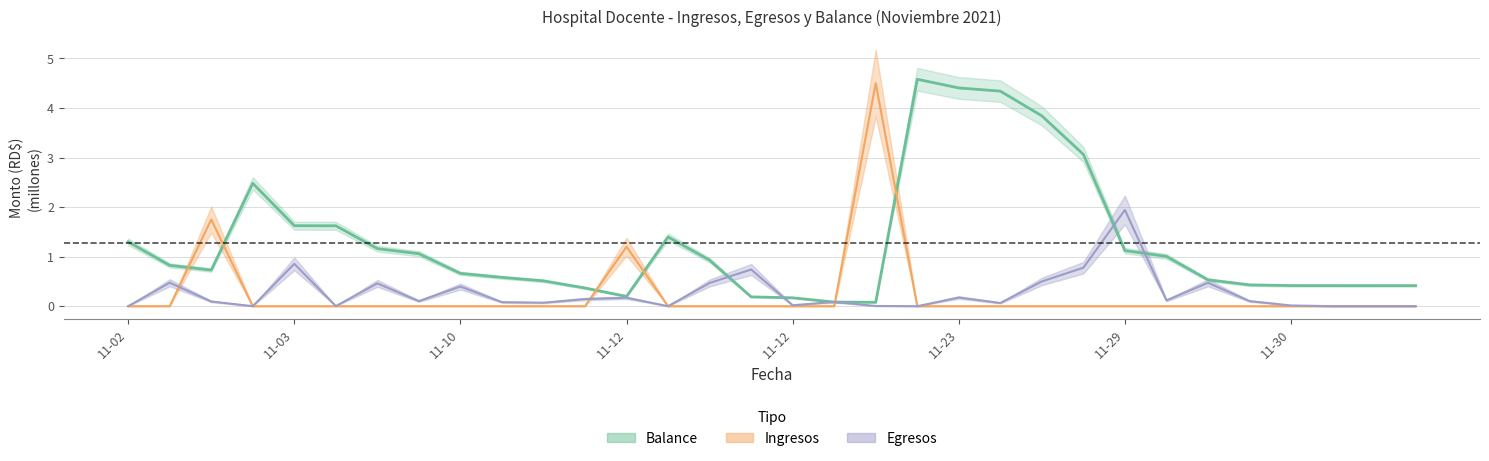

The value of balance at 2021-11-12 is 1.4. True or false?

True